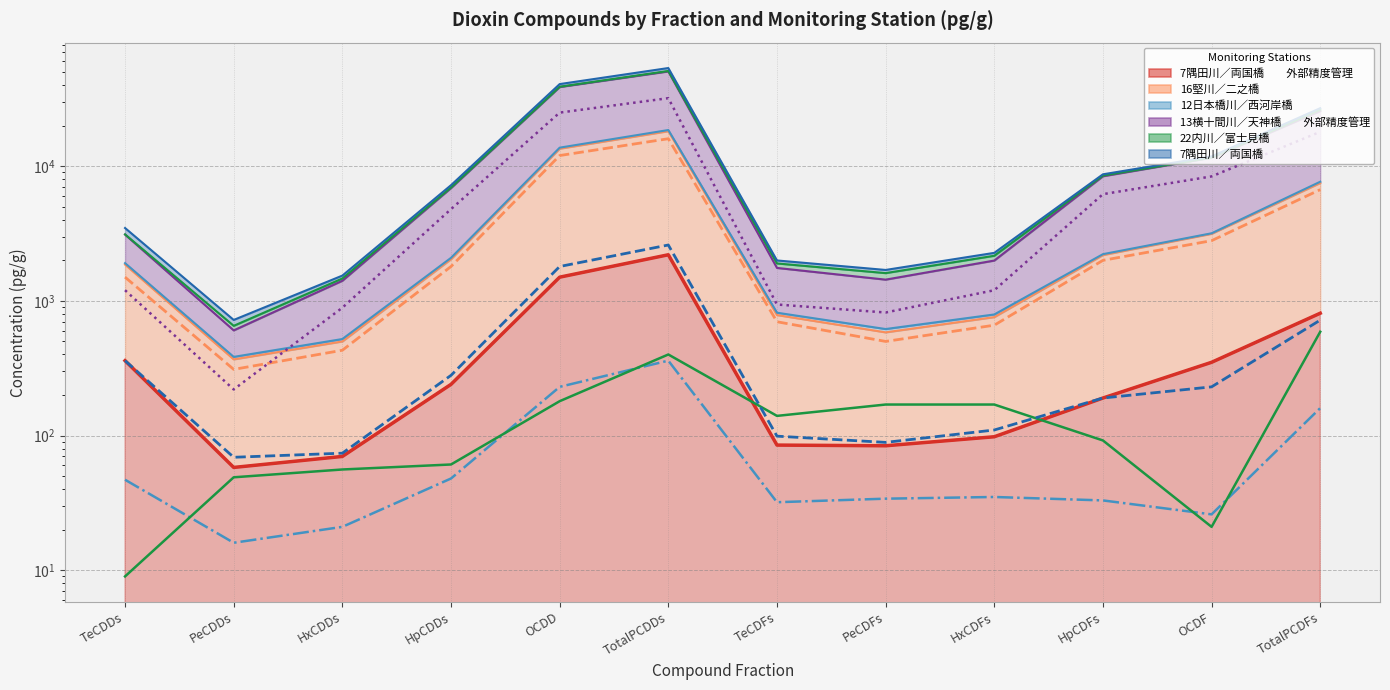

What is the difference between the 13横十間川／天神橋　　外部精度管理 (line) values at HxCDFs and TotalPCDFs?

16800